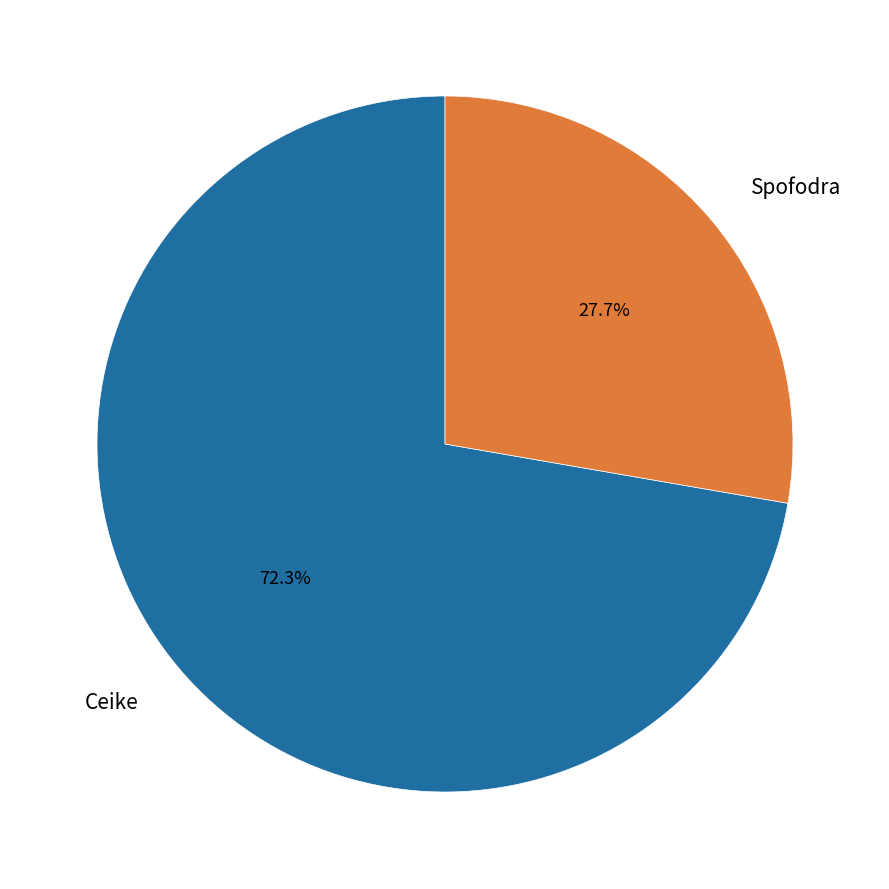

Is there any slice that represents more than half of the pie?

Yes